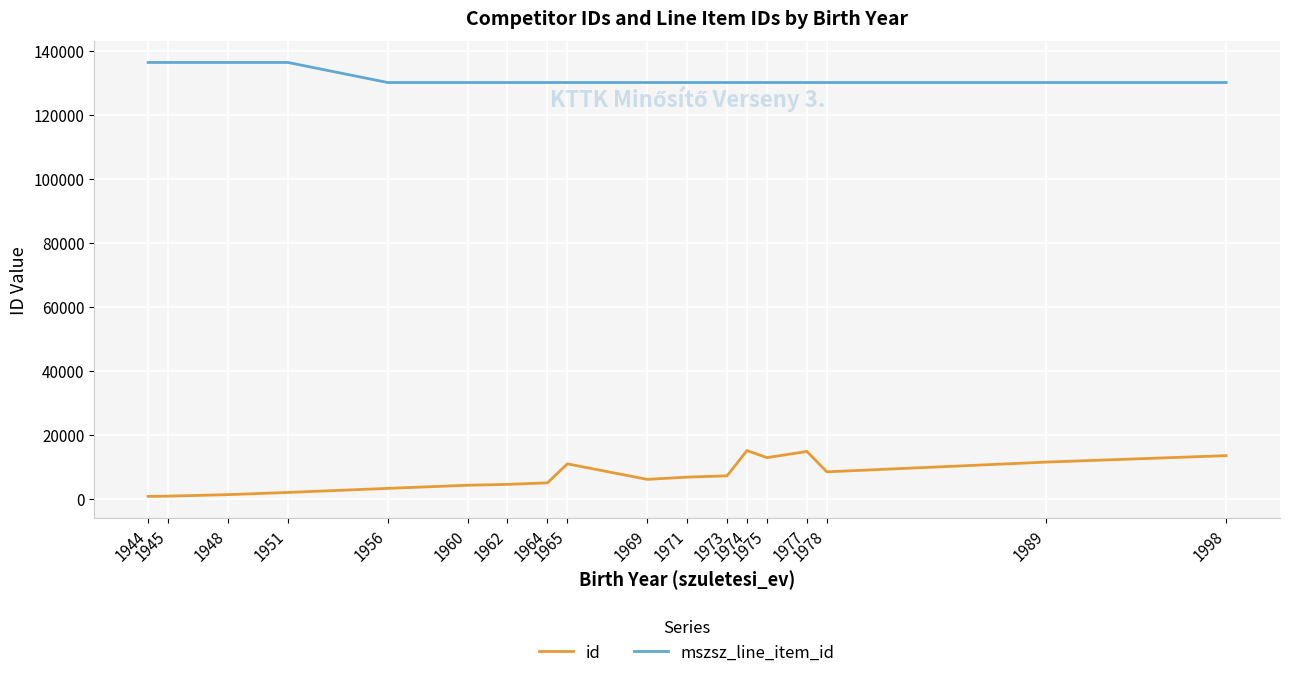

Which series has the largest range (max minus min)?

id